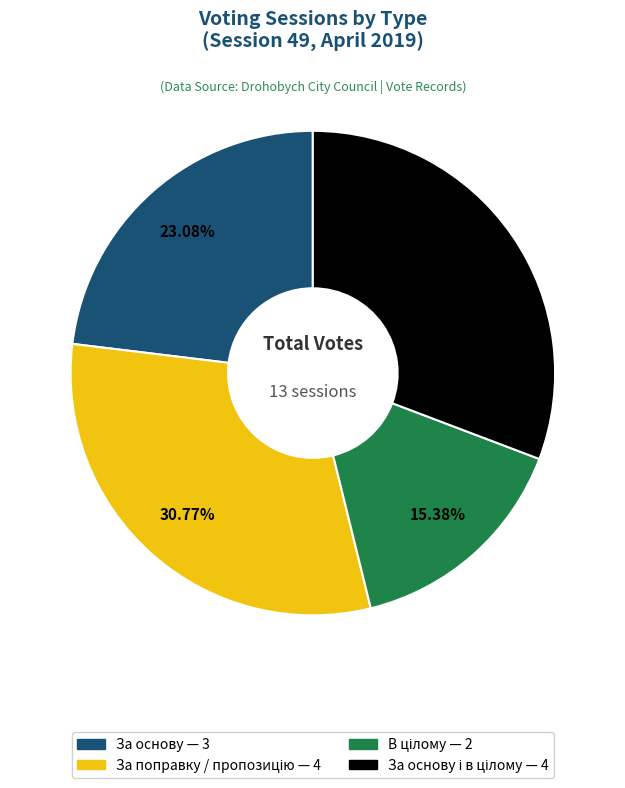

Is there a majority slice in this chart?

No